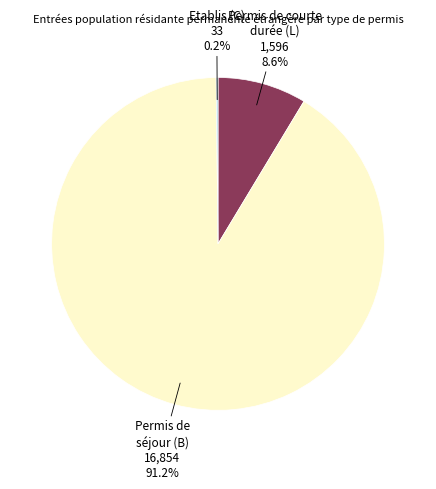

Is there a majority slice in this chart?

Yes